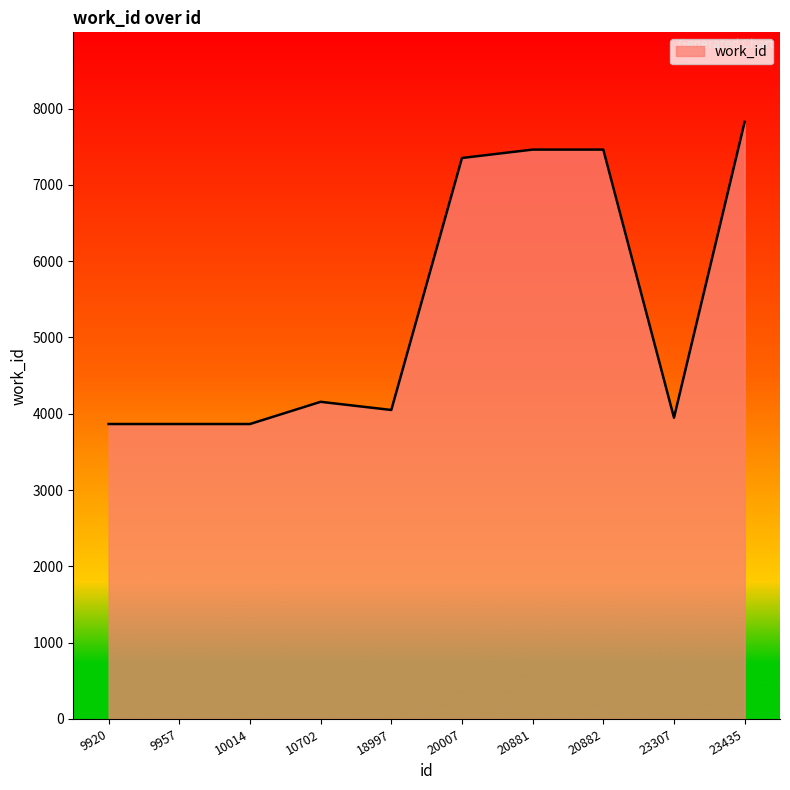

What is the change in value from 10702 to 23435?

+3669